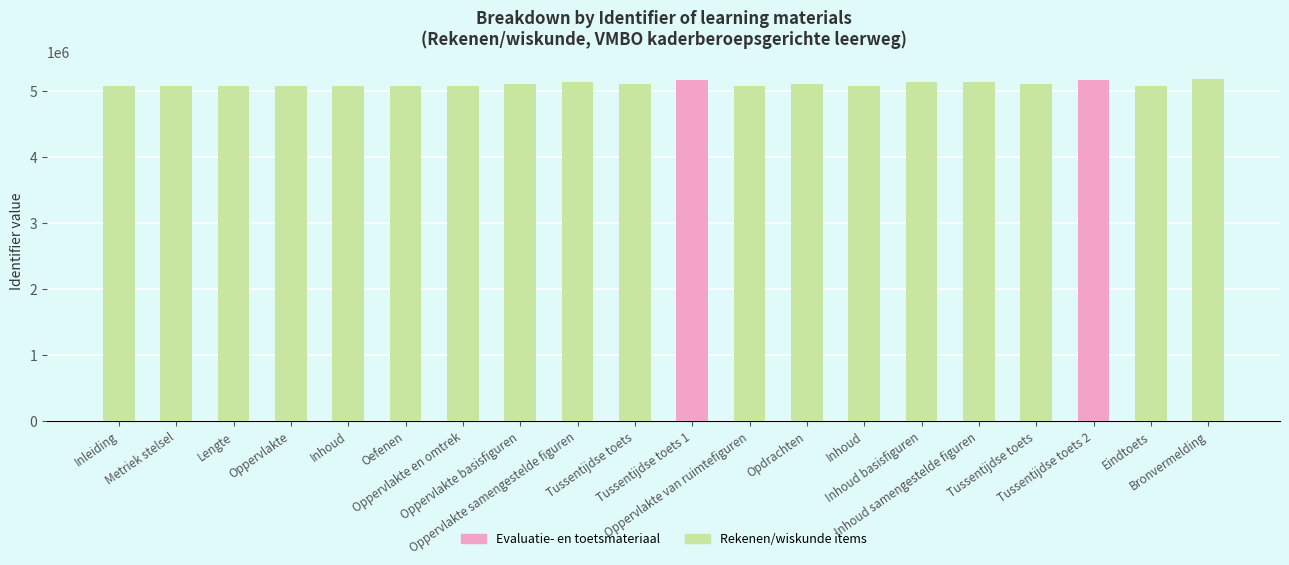

What is the average value?

5111033